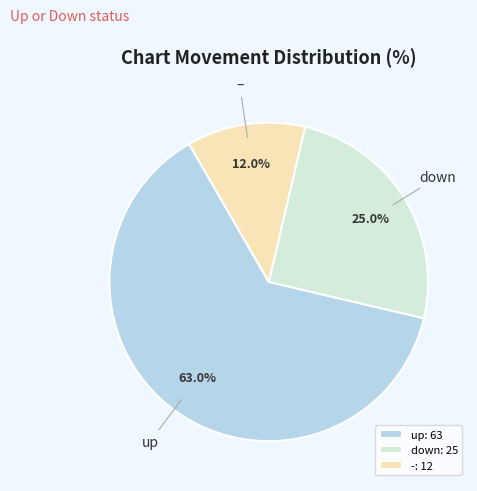

To the nearest percent, what portion does down represent?

25%